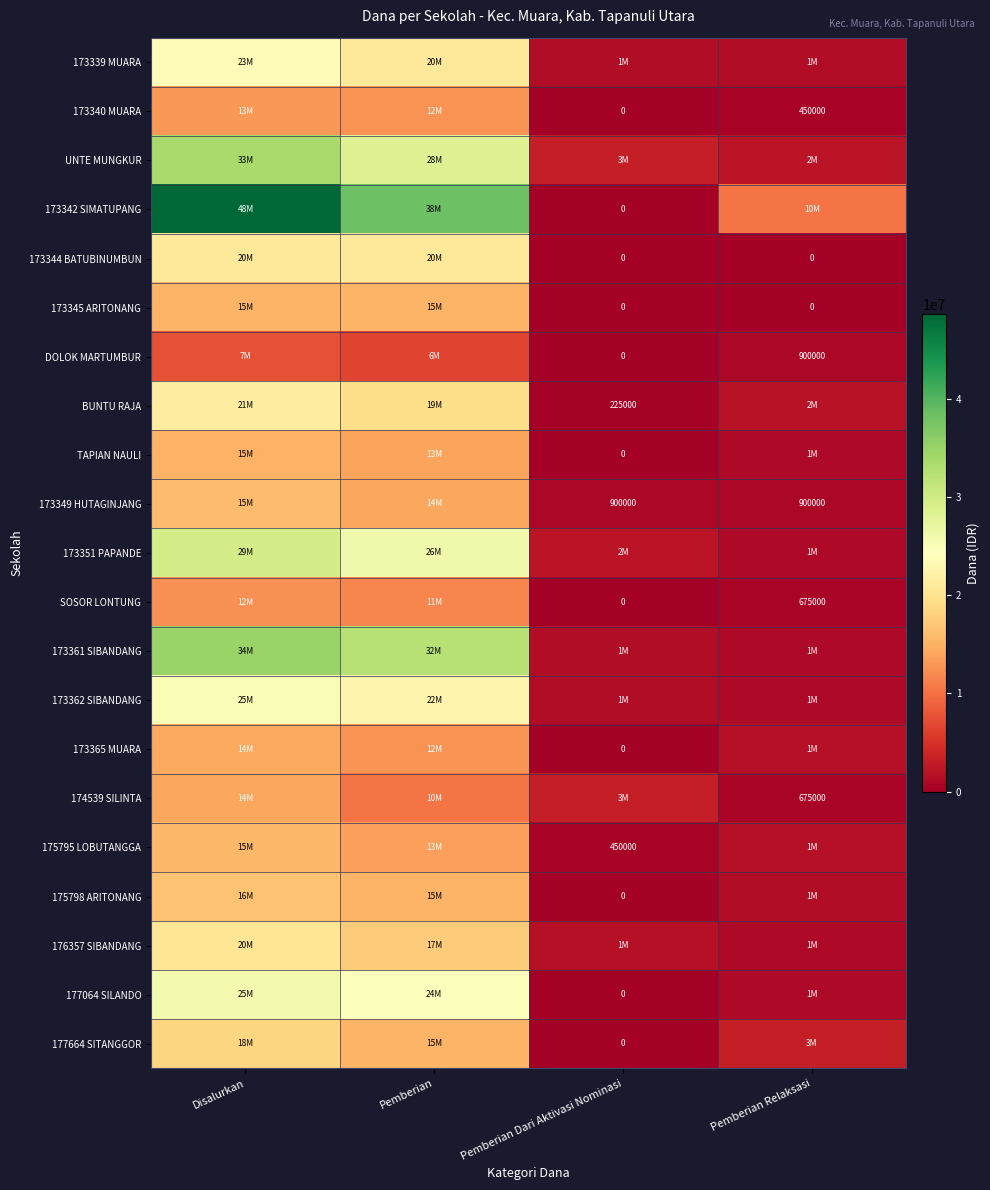

True or false: 173349 HUTAGINJANG has a value of 900000 at Pemberian Dari Aktivasi Nominasi.

True